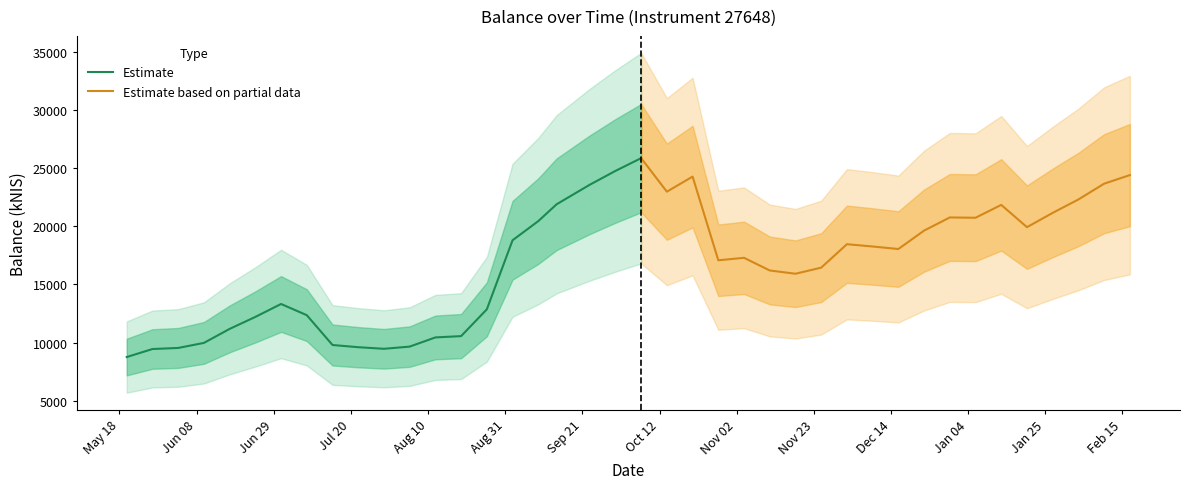

What is the maximum value for Estimate?

25865.0